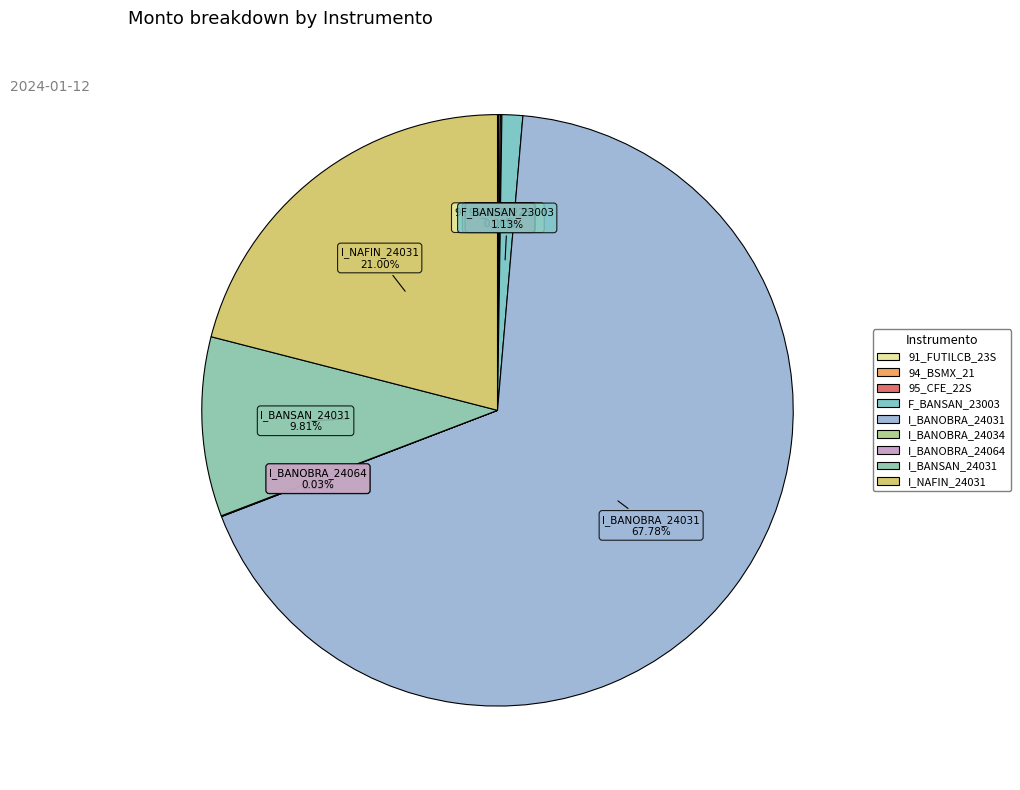

Does any single category account for the majority?

Yes